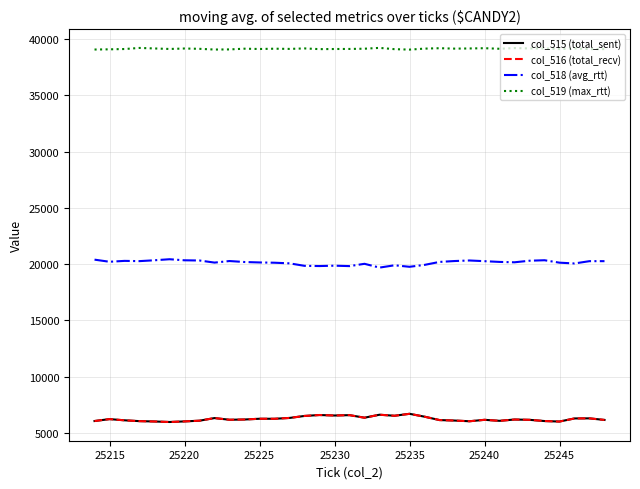

What is the difference between the second highest and minimum values in the col_518 (avg_rtt) series?

707